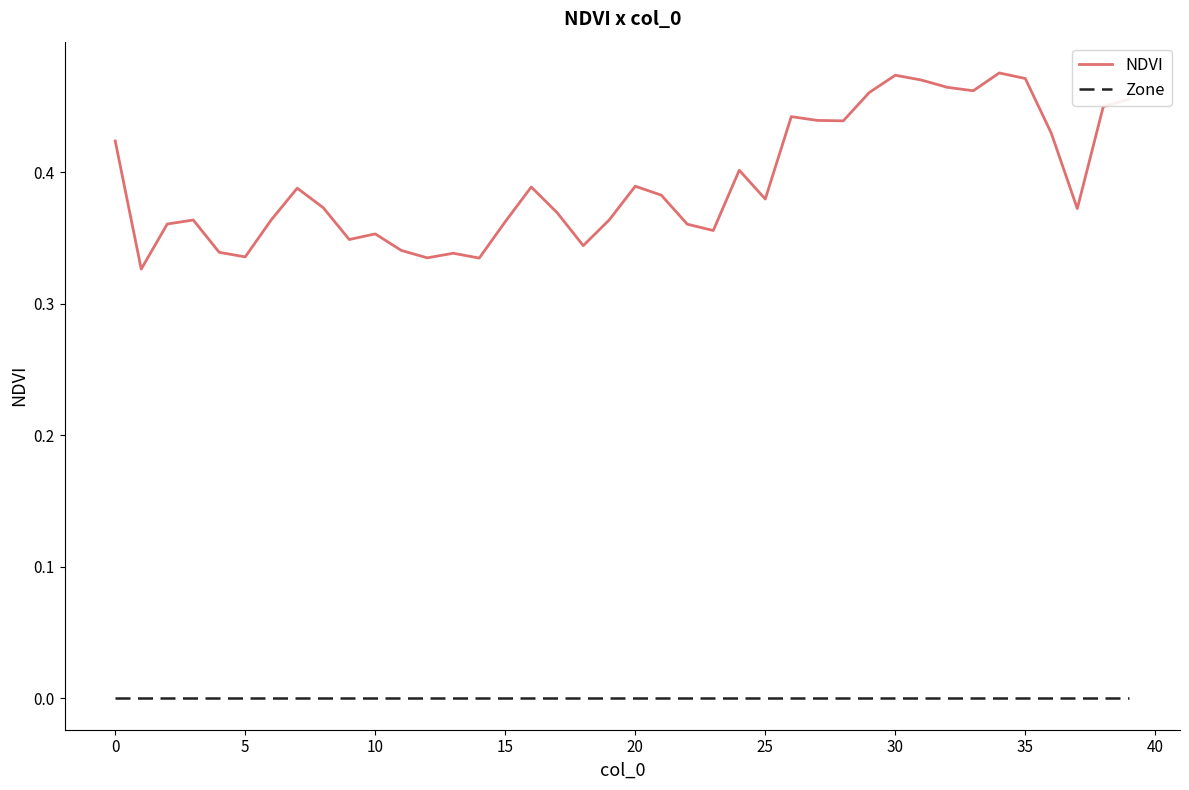

True or false: Zone and NDVI cross at least once.

False